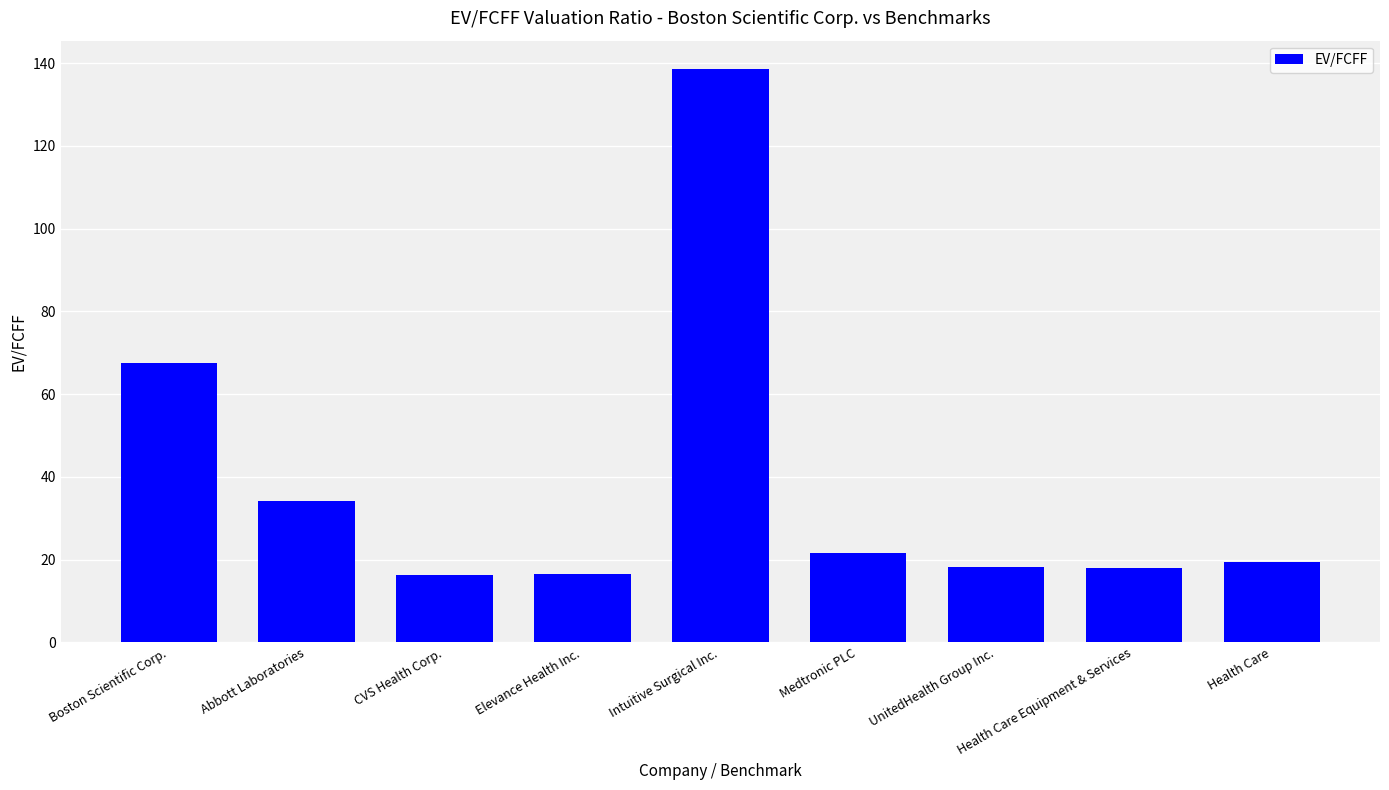

Which label corresponds to the largest value in the chart?

Intuitive Surgical Inc.